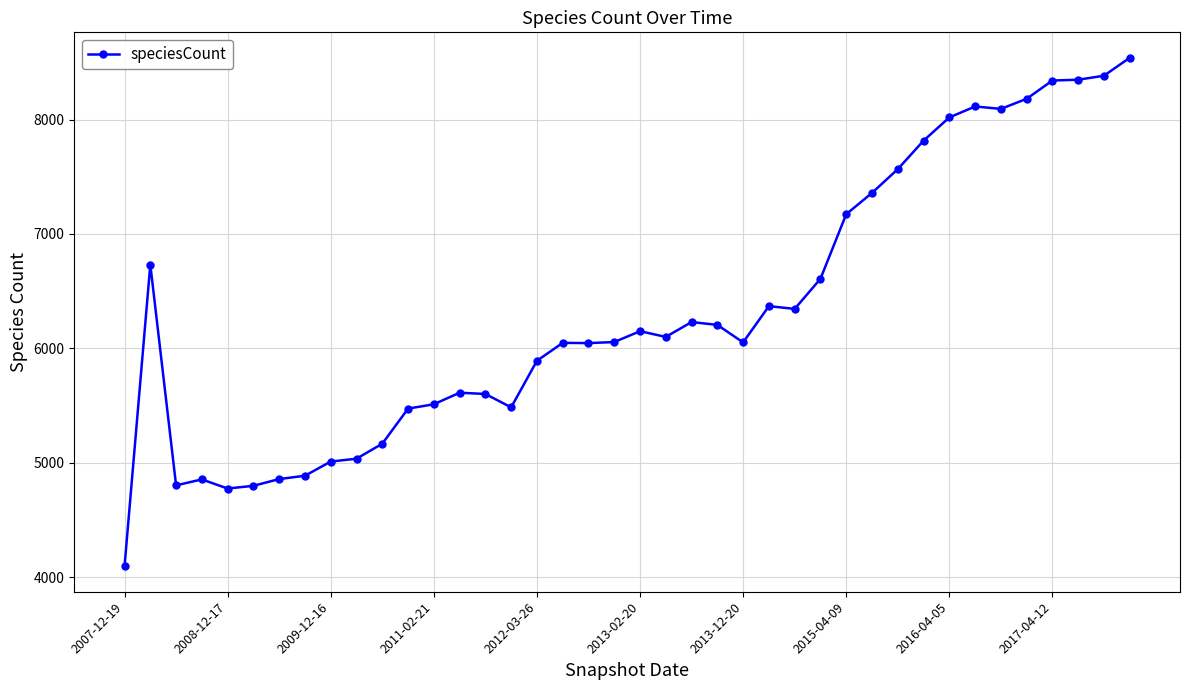

What is the maximum value shown in the chart?

8541